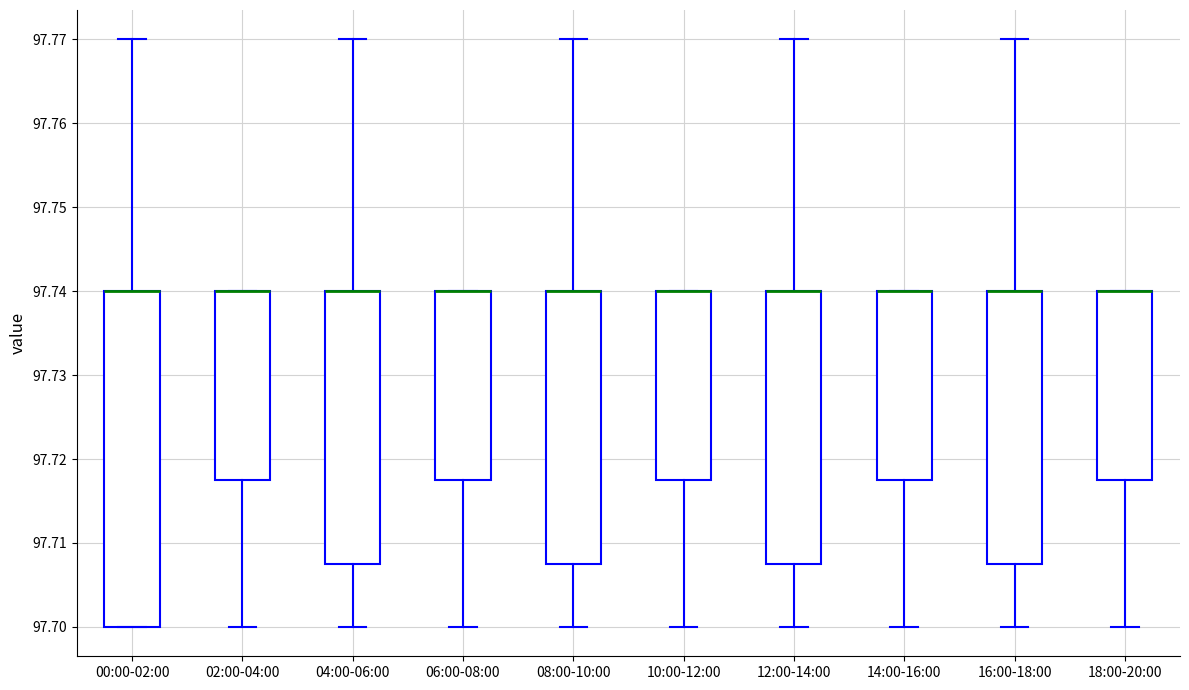

Reading left to right, transcribe this box plot: for each box, give where its median line is, the range the box spans, and where its two whiskers end, as read against the y-axis. The values are not printed on the chart, so give them approximately, as read against the axis.

00:00-02:00: median 97.740 (drawn on the box's upper edge), box 97.700 to 97.740, whiskers 97.700 to 97.770
02:00-04:00: median 97.740 (drawn on the box's upper edge), box 97.718 to 97.740, whiskers 97.700 to 97.740
04:00-06:00: median 97.740 (drawn on the box's upper edge), box 97.708 to 97.740, whiskers 97.700 to 97.770
06:00-08:00: median 97.740 (drawn on the box's upper edge), box 97.718 to 97.740, whiskers 97.700 to 97.740
08:00-10:00: median 97.740 (drawn on the box's upper edge), box 97.708 to 97.740, whiskers 97.700 to 97.770
10:00-12:00: median 97.740 (drawn on the box's upper edge), box 97.718 to 97.740, whiskers 97.700 to 97.740
12:00-14:00: median 97.740 (drawn on the box's upper edge), box 97.708 to 97.740, whiskers 97.700 to 97.770
14:00-16:00: median 97.740 (drawn on the box's upper edge), box 97.718 to 97.740, whiskers 97.700 to 97.740
16:00-18:00: median 97.740 (drawn on the box's upper edge), box 97.708 to 97.740, whiskers 97.700 to 97.770
18:00-20:00: median 97.740 (drawn on the box's upper edge), box 97.718 to 97.740, whiskers 97.700 to 97.740